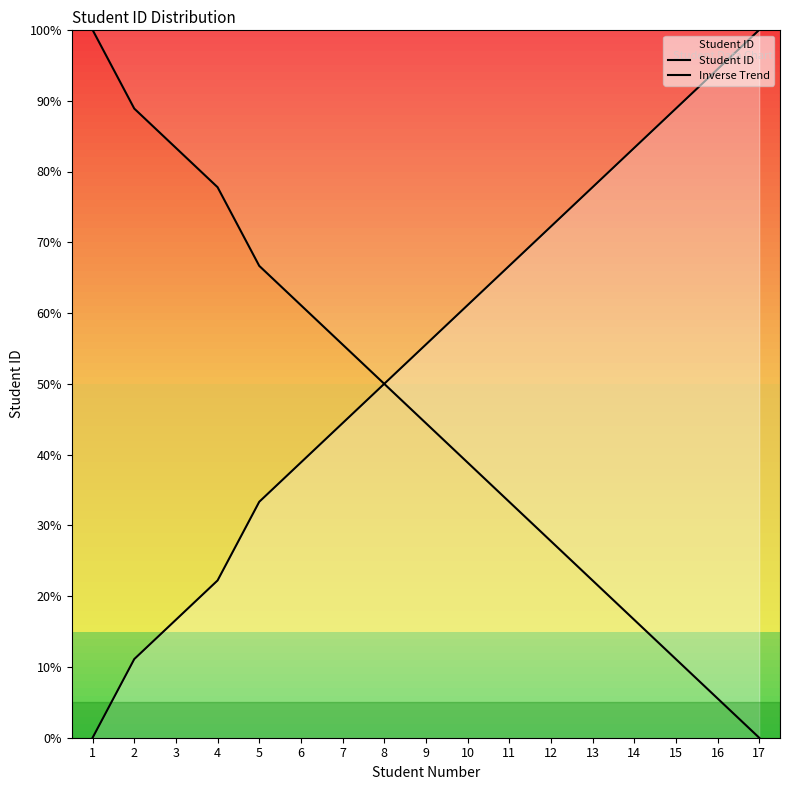

Where does the Inverse Trend series first go above 44?

1